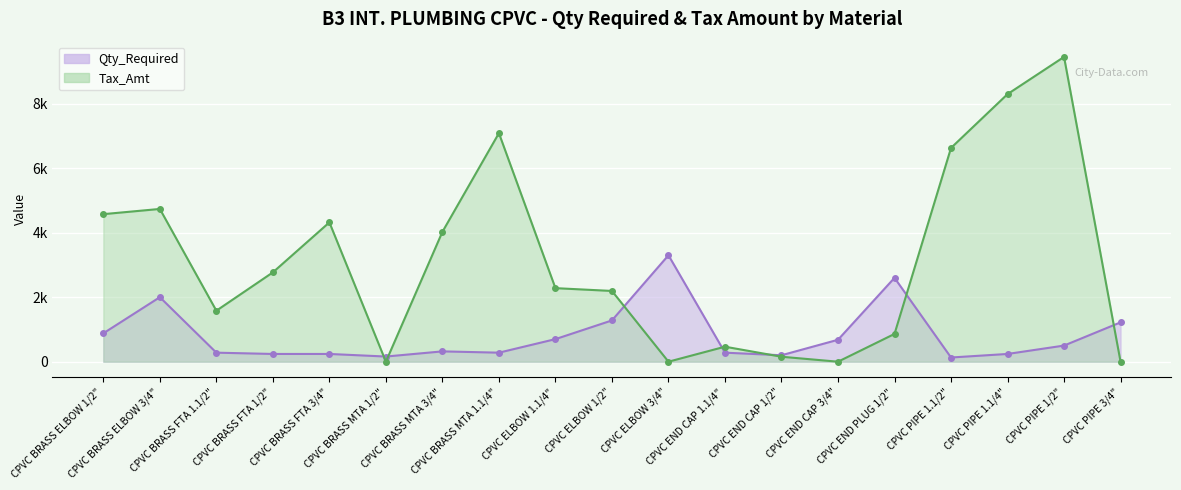

Between CPVC BRASS FTA 3/4" and CPVC ELBOW 1/2", which is larger?

CPVC ELBOW 1/2"